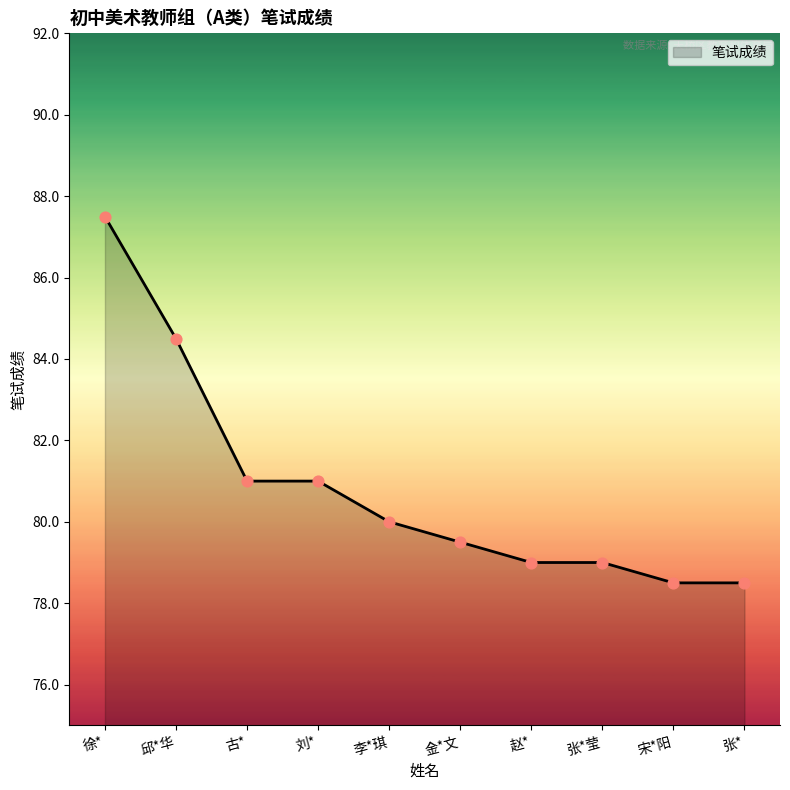

What is the change in value from 邱*华 to 赵*?

-5.5